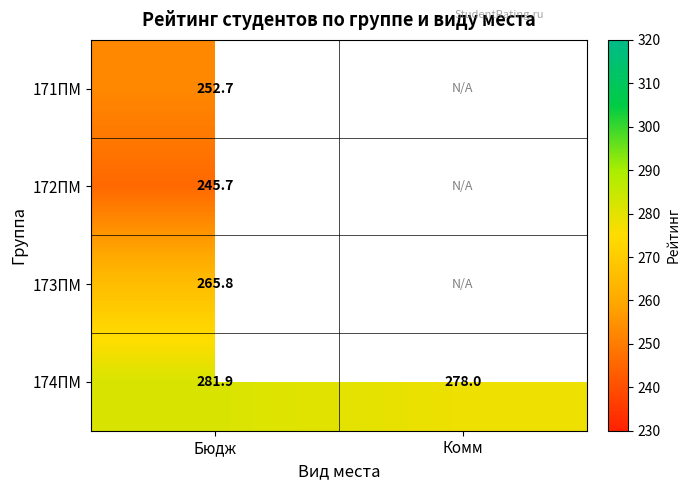

What is the sum of the 174ПМ values at Комм and Бюдж?

559.9